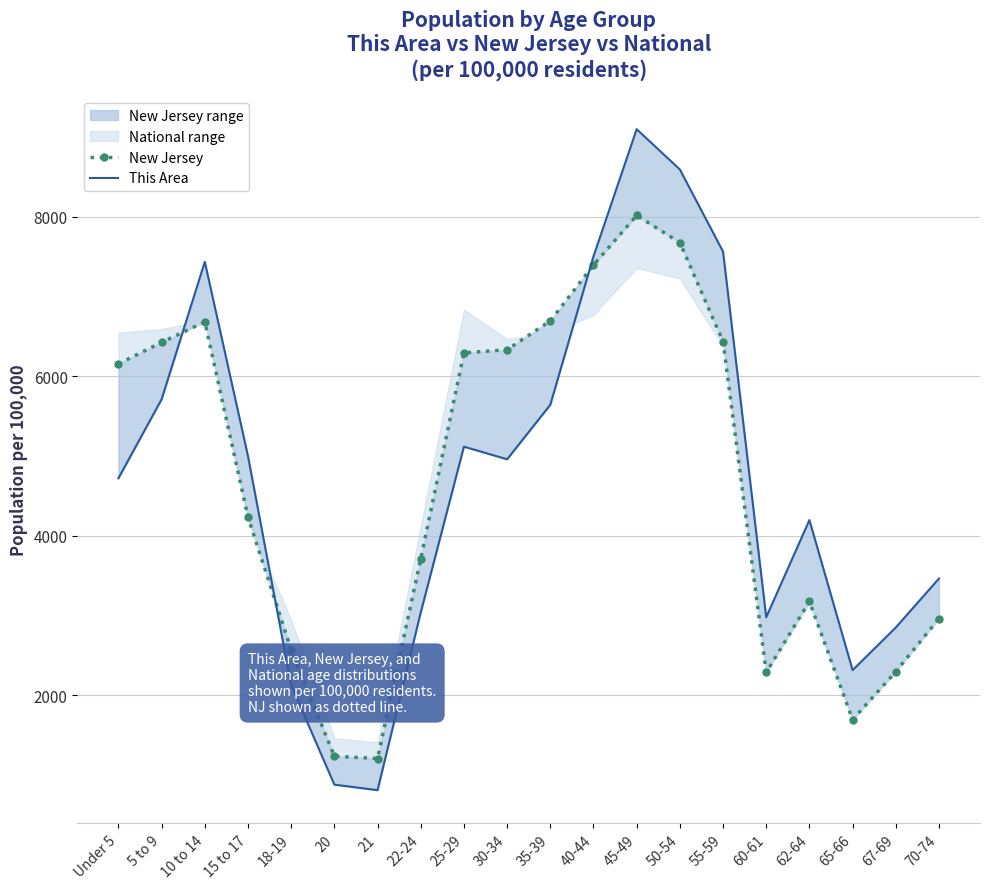

Rank the categories by This Area value from highest to lowest.

45-49, 50-54, 55-59, 40-44, 10 to 14, 5 to 9, 35-39, 25-29, 15 to 17, 30-34, Under 5, 62-64, 70-74, 22-24, 60-61, 67-69, 65-66, 18-19, 20, 21